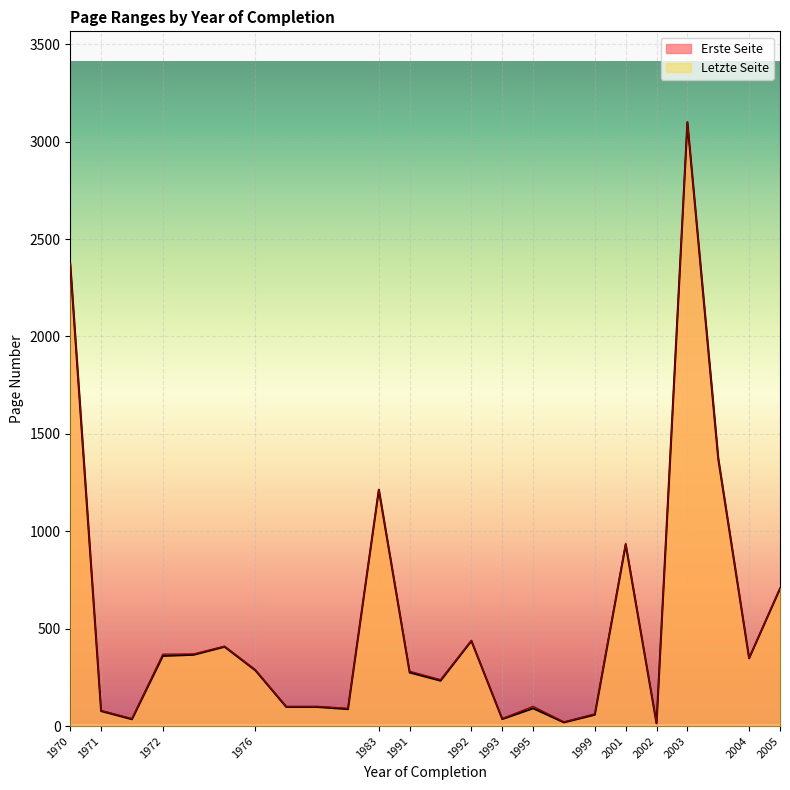

True or false: Letzte Seite and Erste Seite intersect in this chart.

False